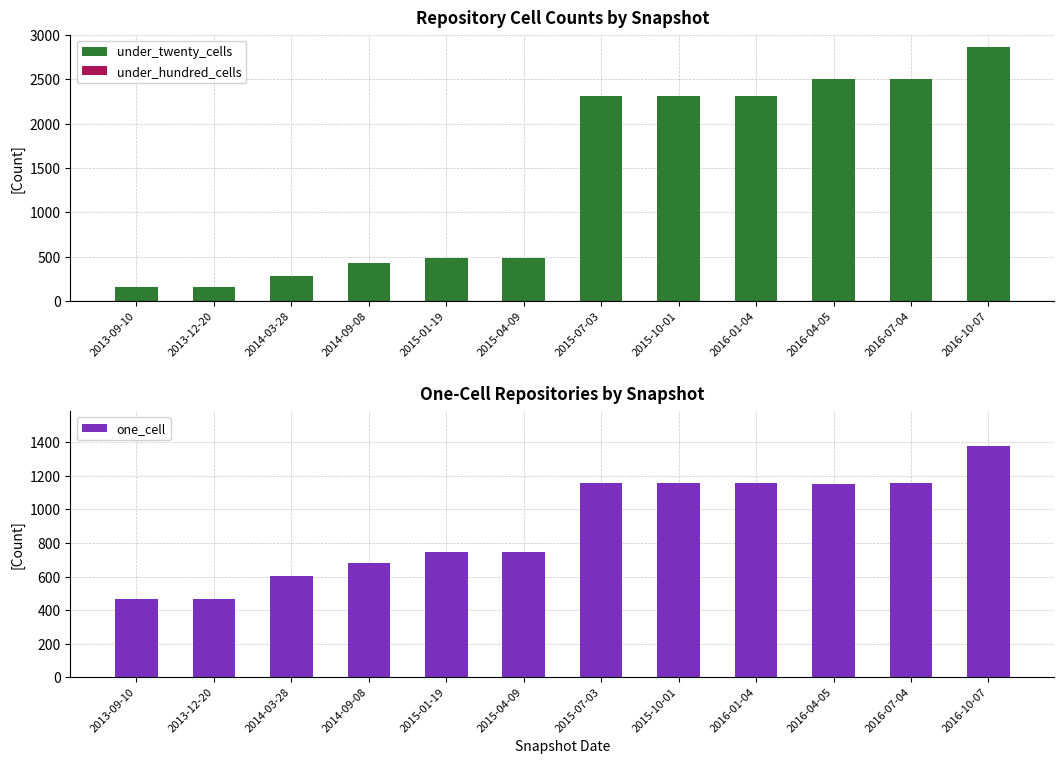

Is the value of one_cell at 2016-04-05 greater than the value of under_twenty_cells at 2016-01-04?

No